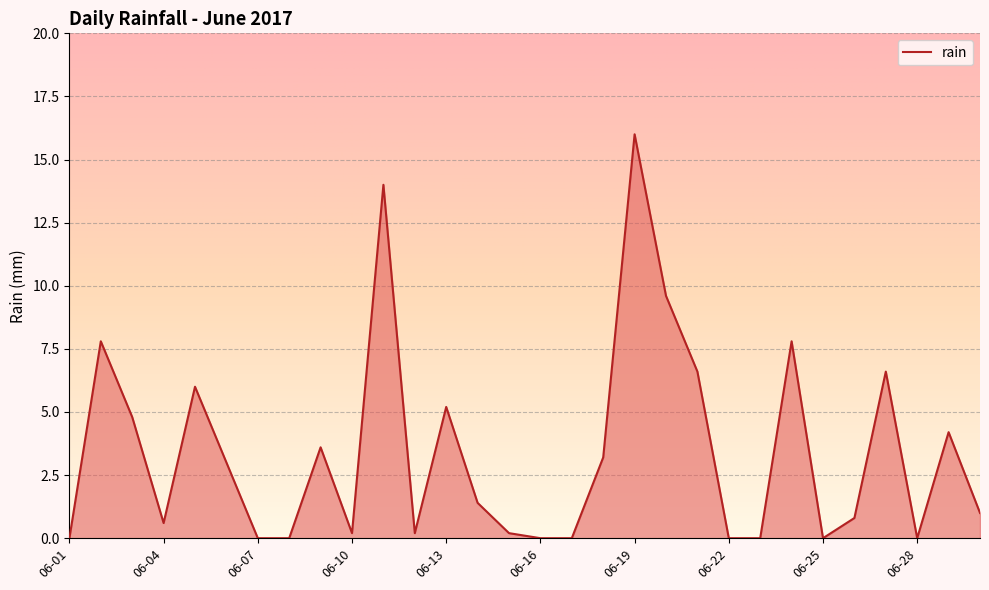

What is the maximum value shown in the chart?

16.0